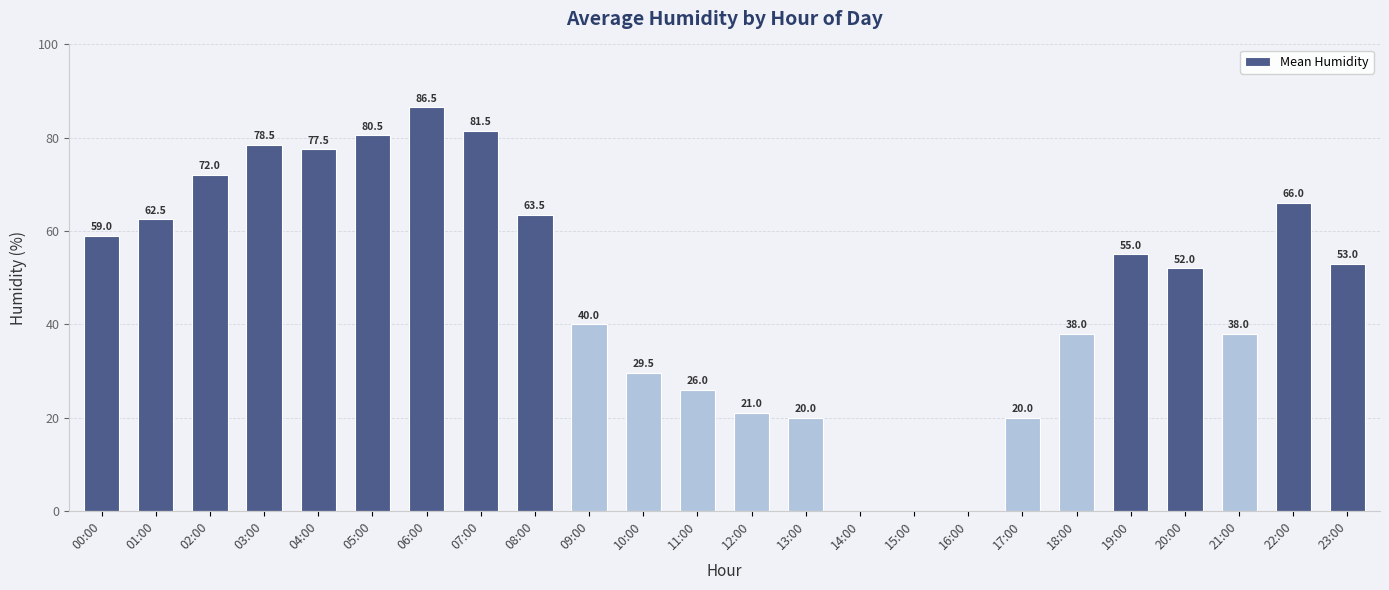

What is the greatest value displayed?

86.5